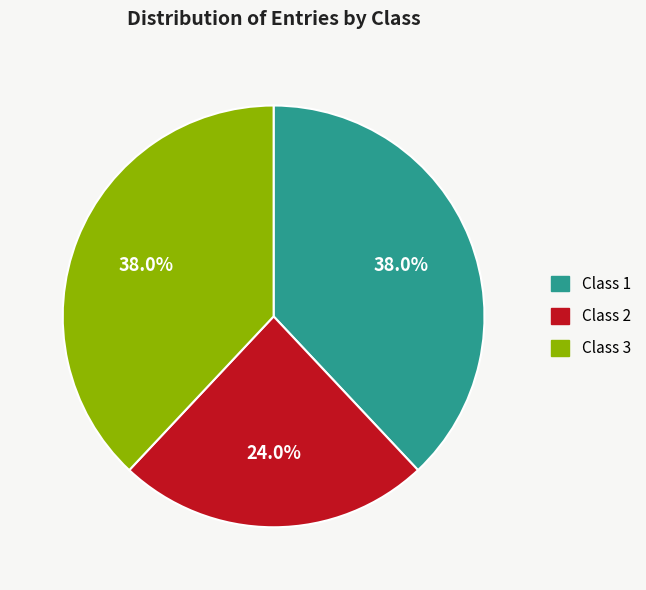

To the nearest percent, what percentage of the pie is Class 3?

38%